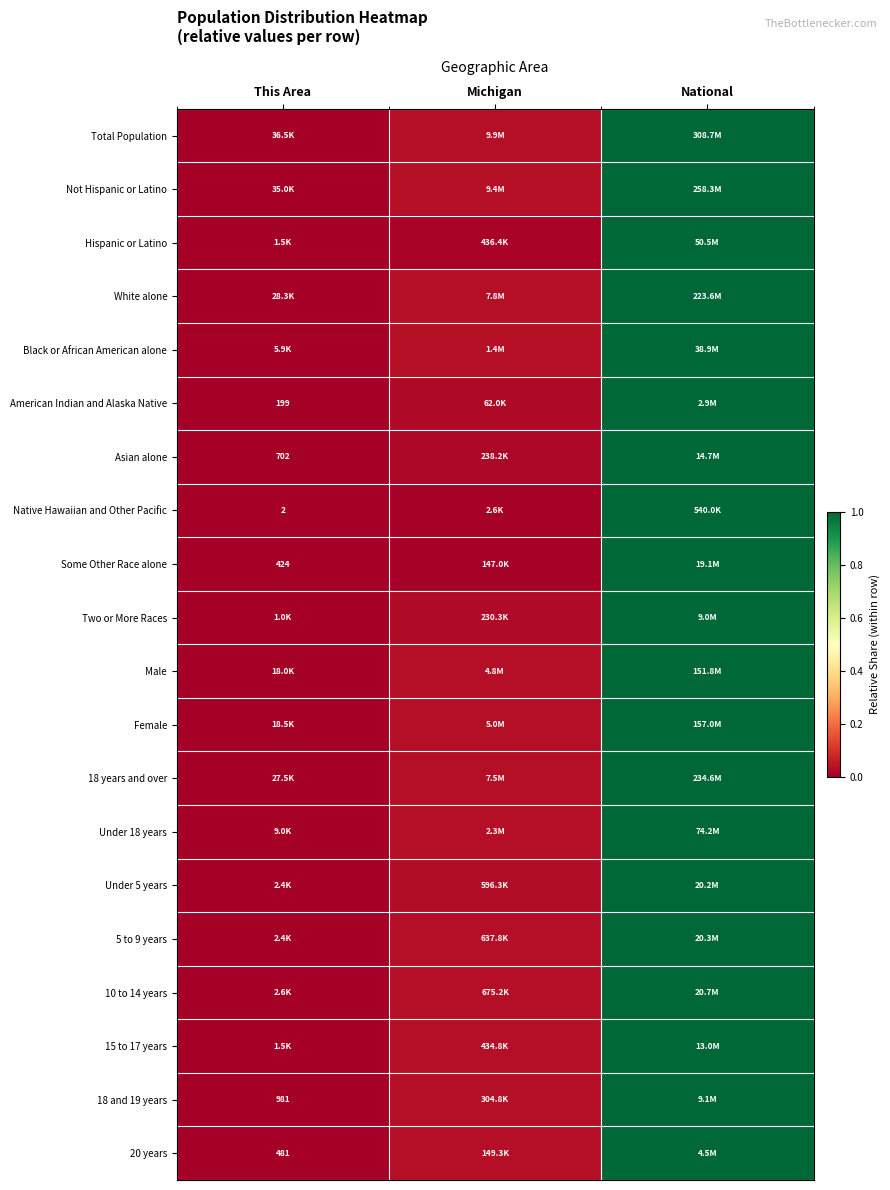

Is the value of Asian alone at This Area greater than the value of 20 years at This Area?

Yes